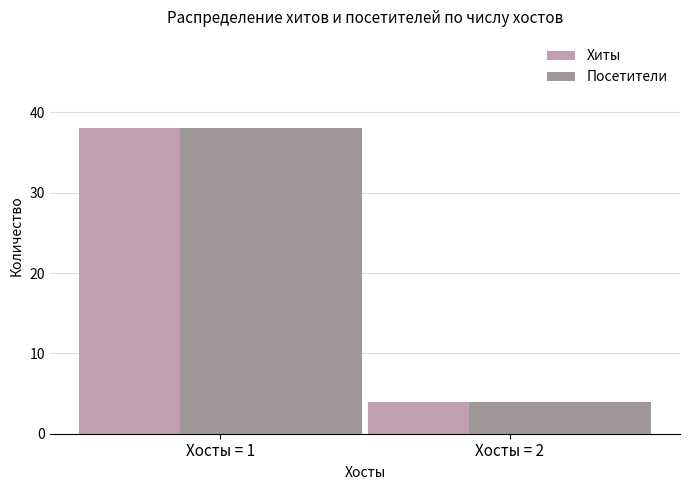

How many bars are there in each group?

2